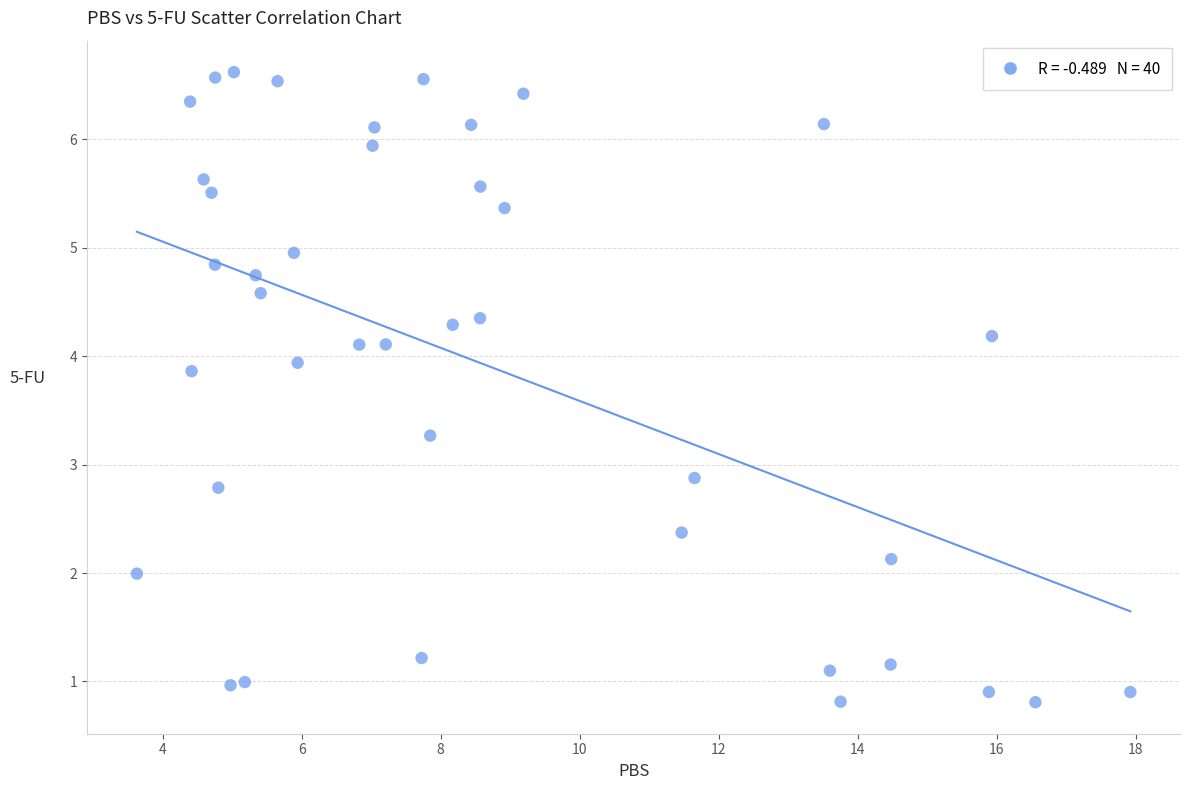

What Y value in the scatter plot is closest to 3?

2.9